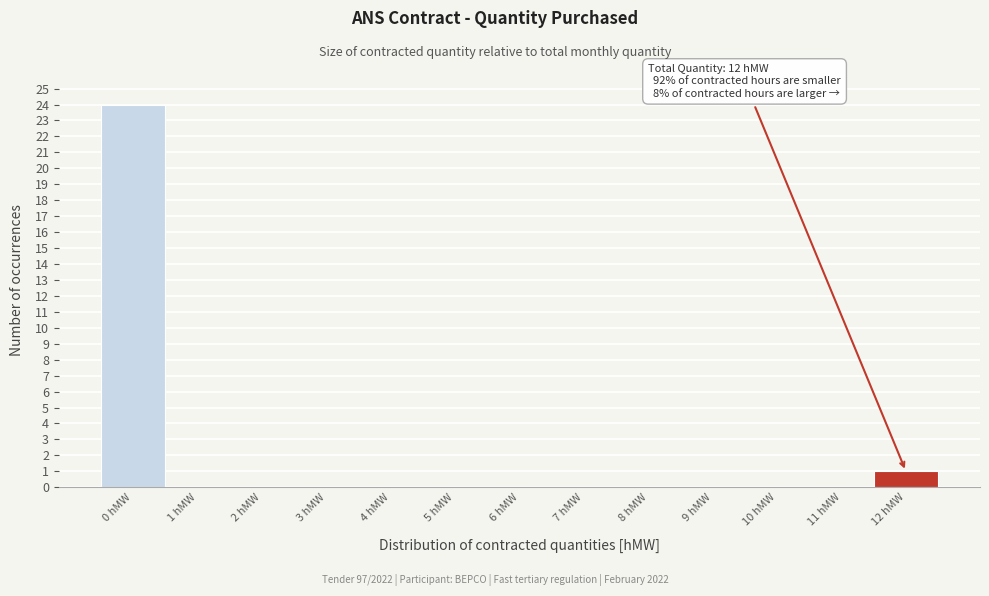

Reading left to right, list all the values displayed in this chart.

0 hMW=24	1 hMW=0	2 hMW=0	3 hMW=0	4 hMW=0	5 hMW=0	6 hMW=0	7 hMW=0	8 hMW=0	9 hMW=0	10 hMW=0	11 hMW=0	12 hMW=1